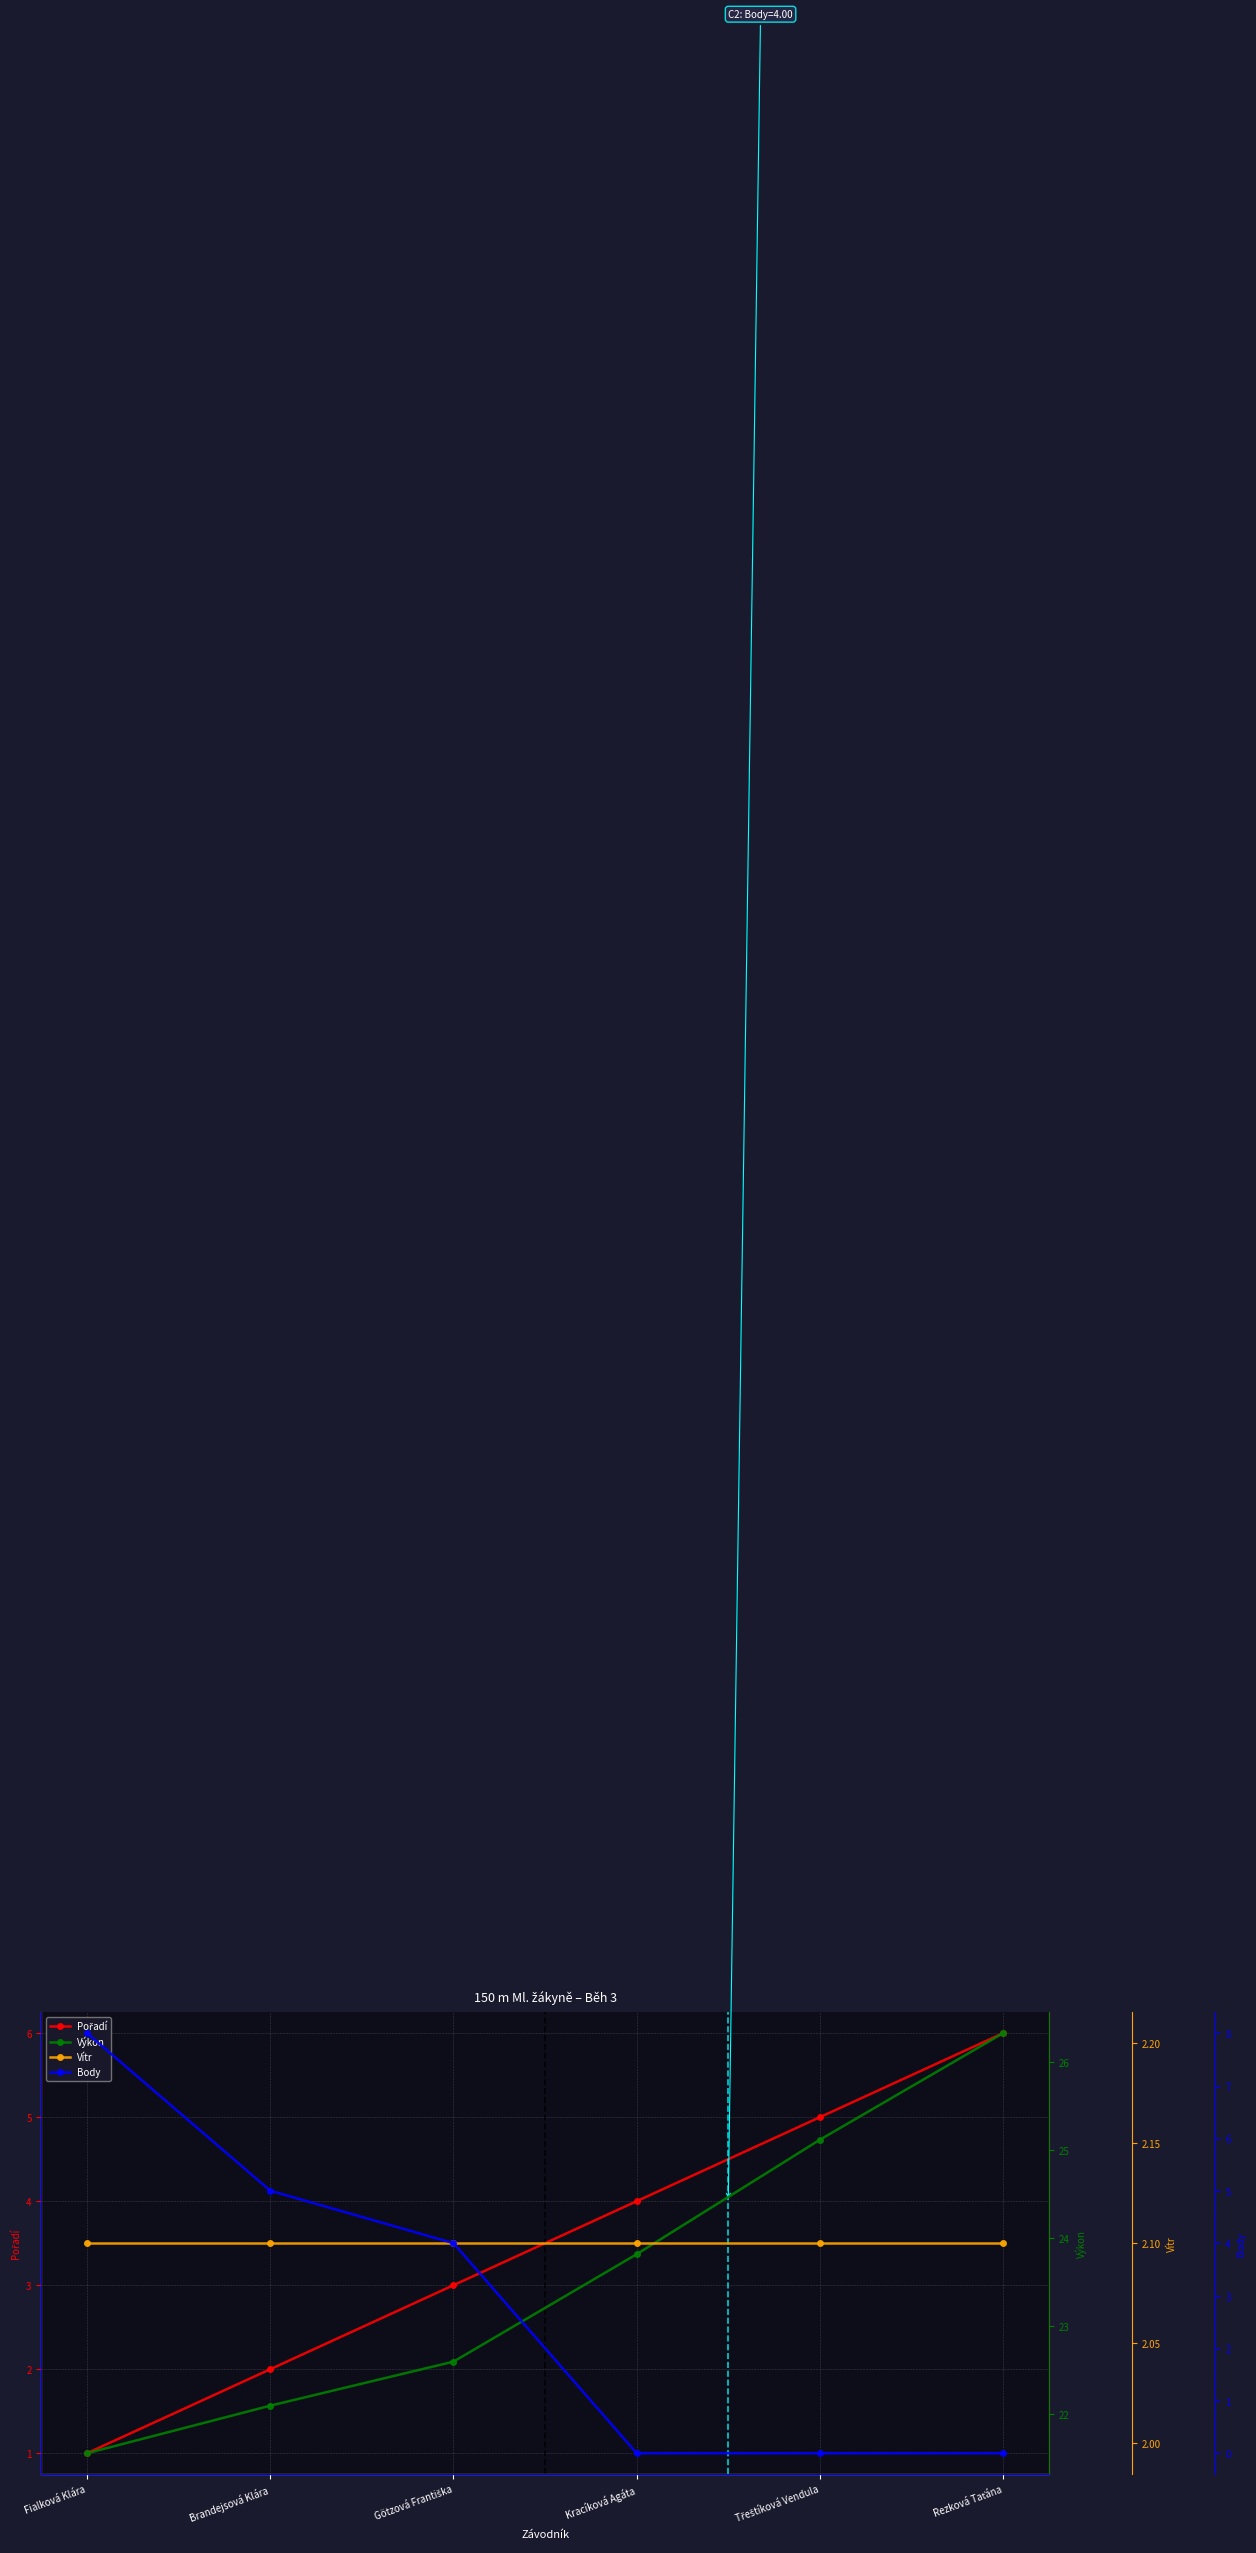

What is the spread (max minus min) of values at Rezková Taťána?

26.3